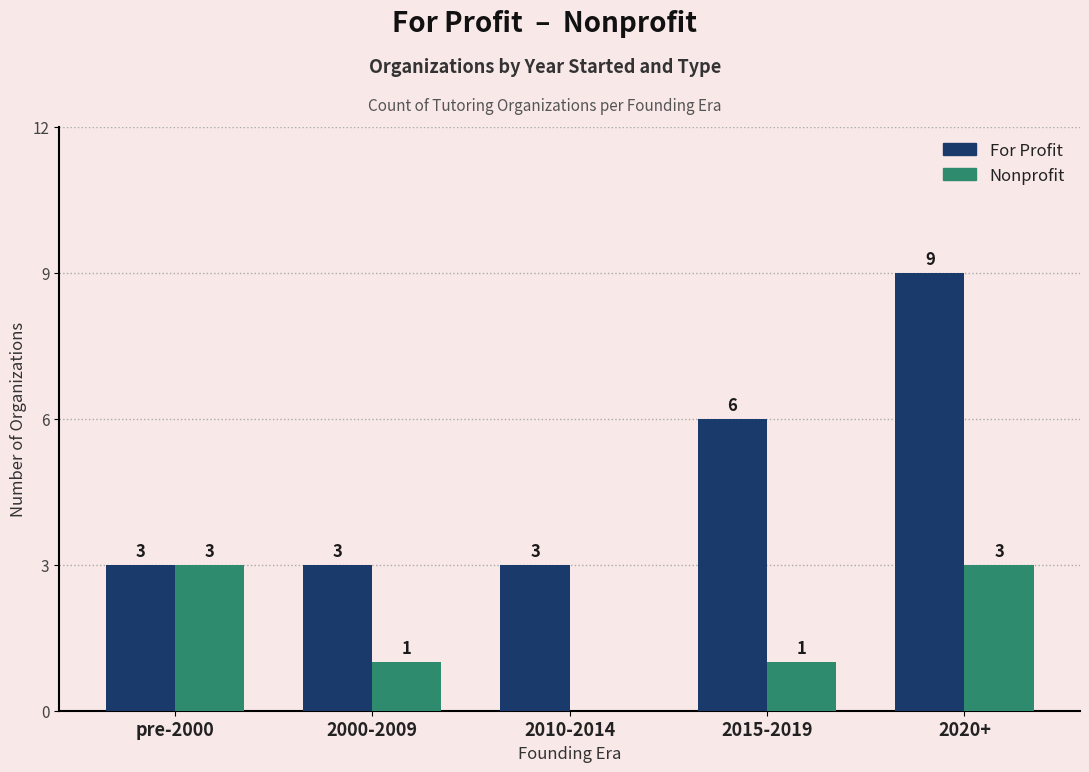

What is the sum of the Nonprofit values at 2000-2009 and pre-2000?

4